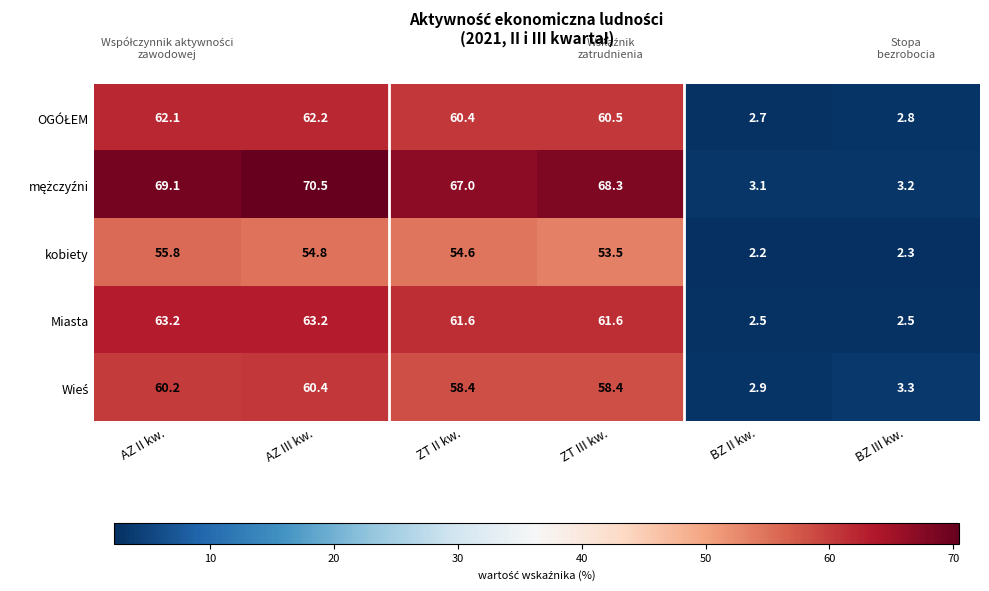

At how many categories does at least one series exceed 41?

4